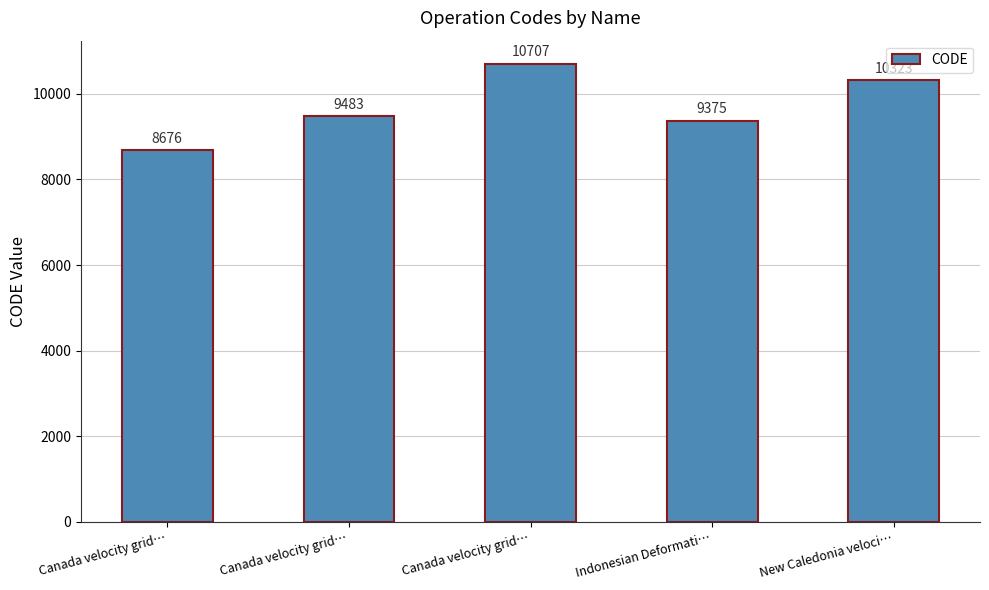

What is the minimum value shown in the chart?

8676